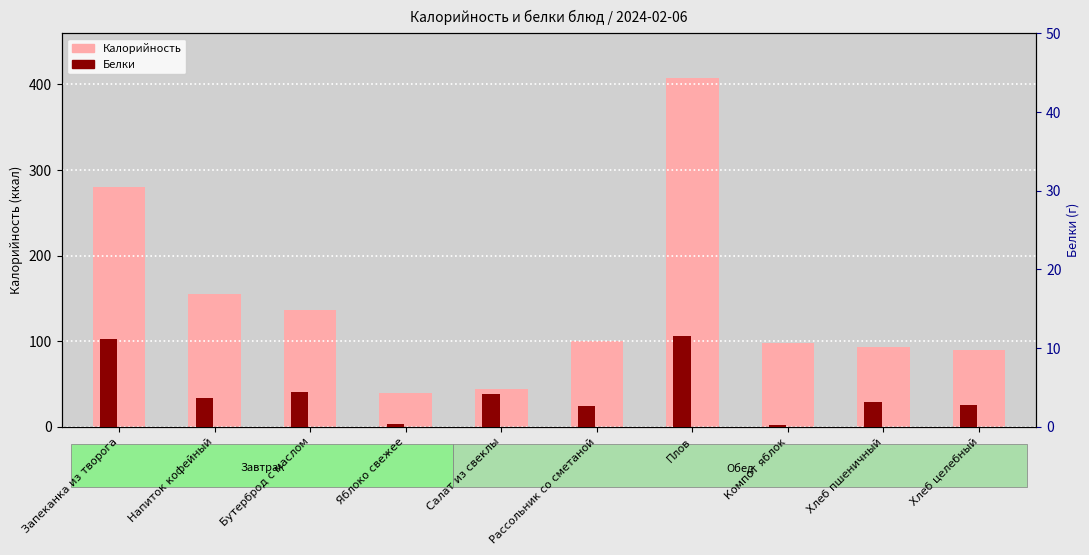

Which series changed the most between Бутерброд с маслом and Хлеб целебный?

Калорийность